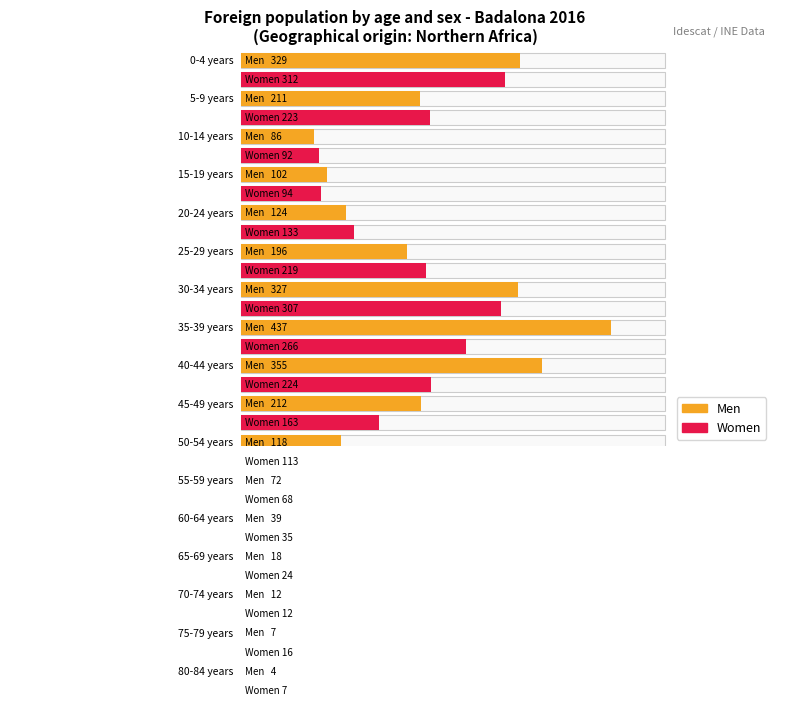

Which category has the lowest value in the Men series?

80-84 years